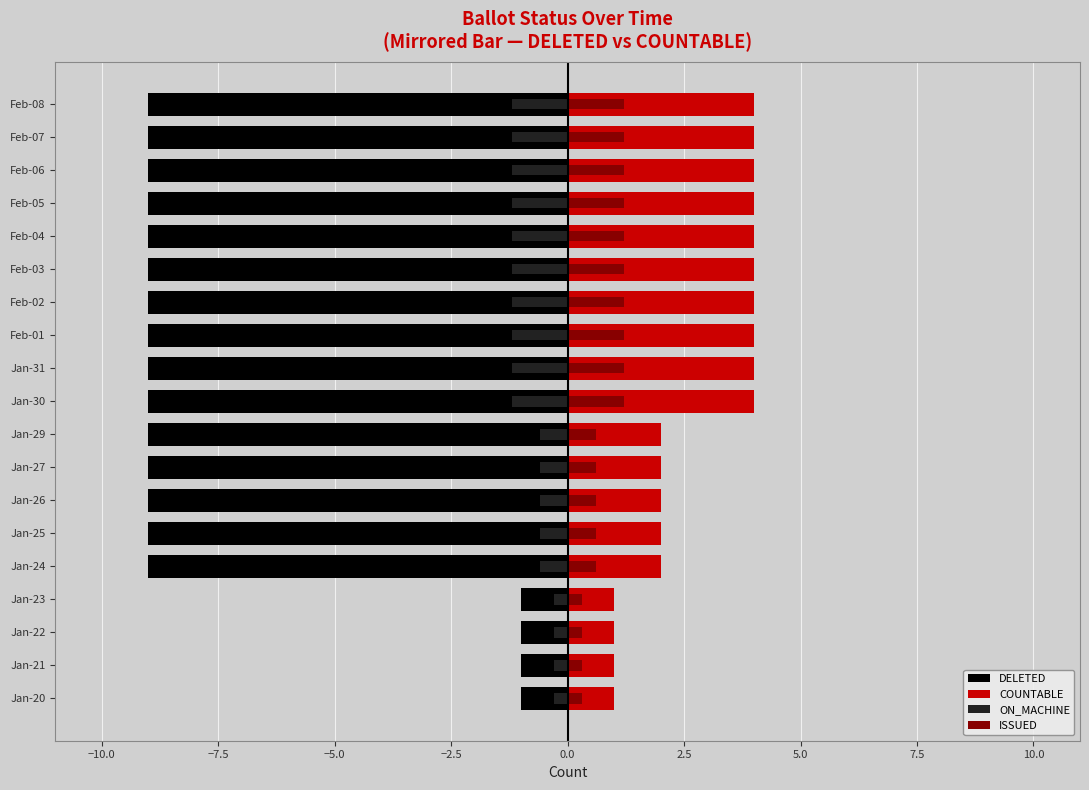

What is the sum of all ISSUED values?

16.2